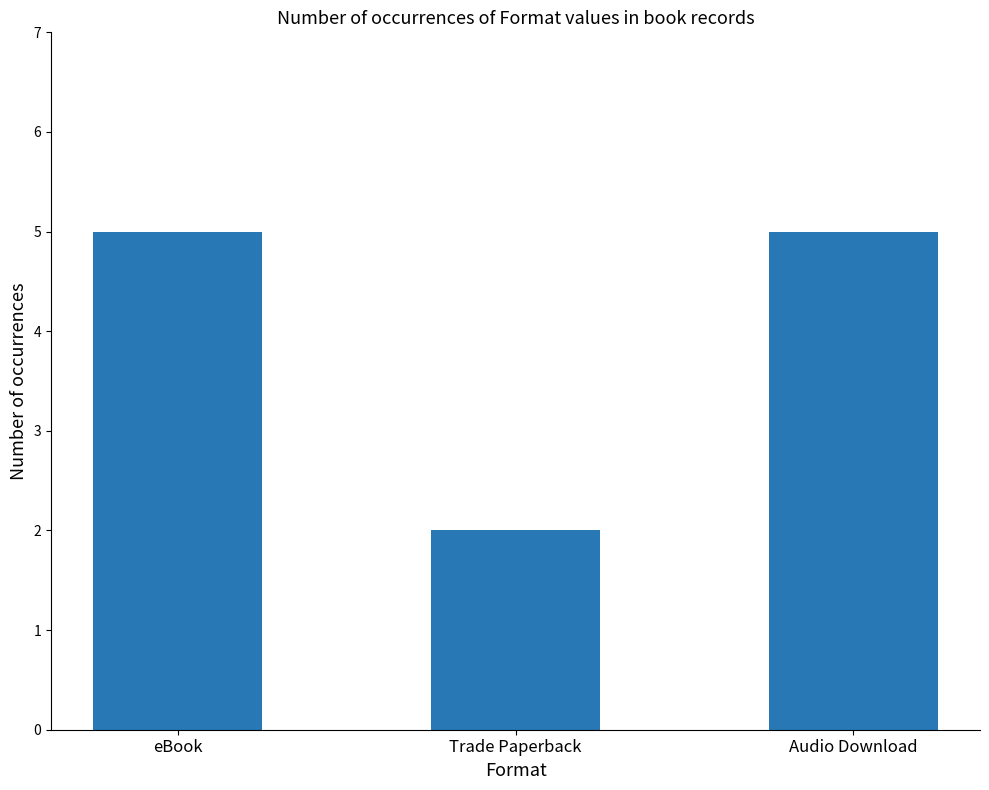

Are the bars grouped side by side (vs. stacked)?

No